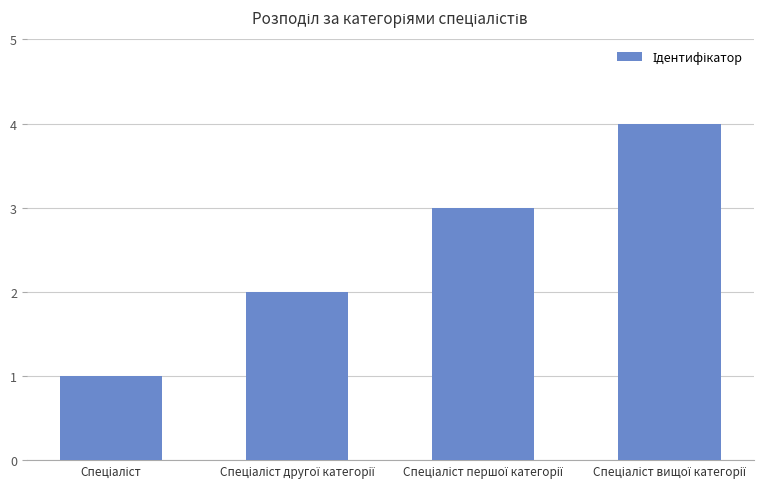

What is the sum of all values?

10